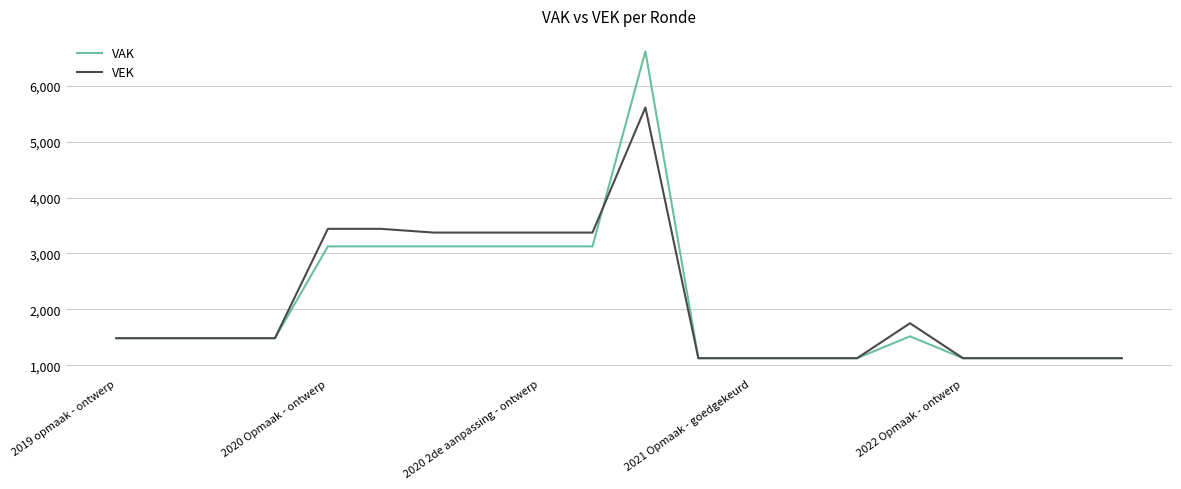

What is the lowest value of the VAK series?

1126